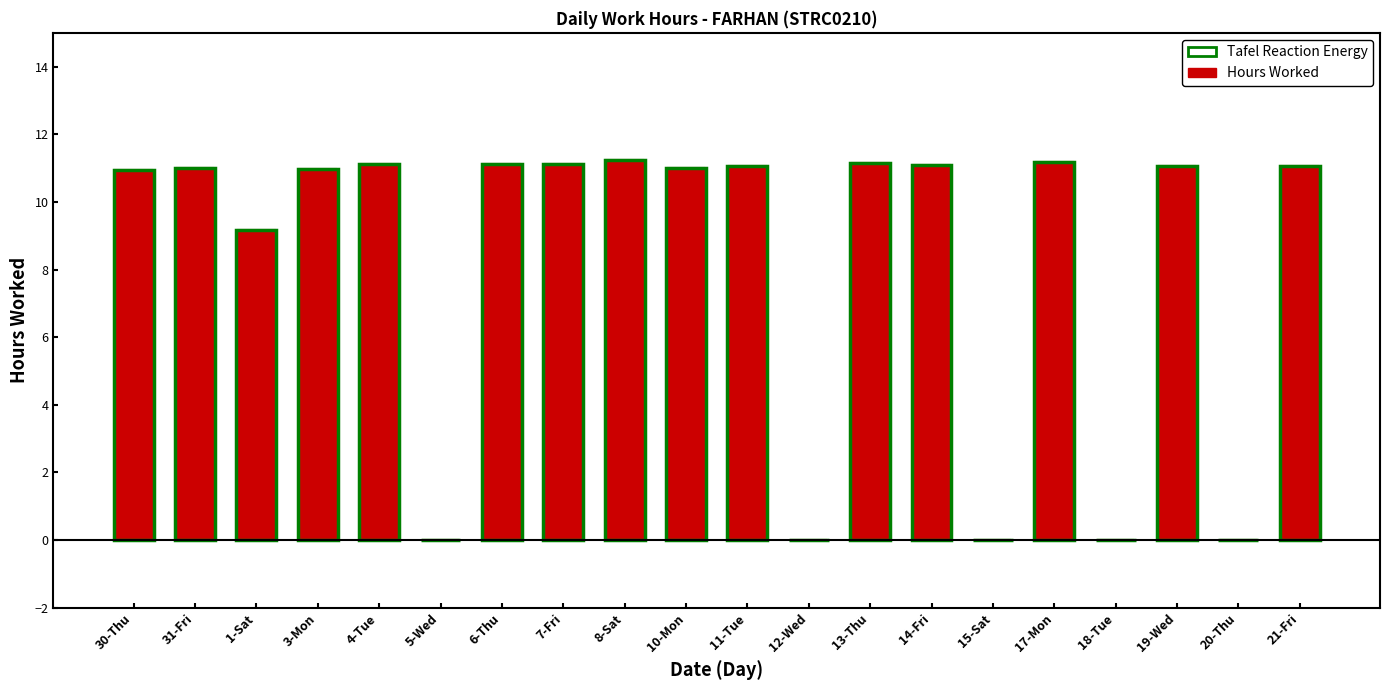

What position from the left is 7-Fri?

8